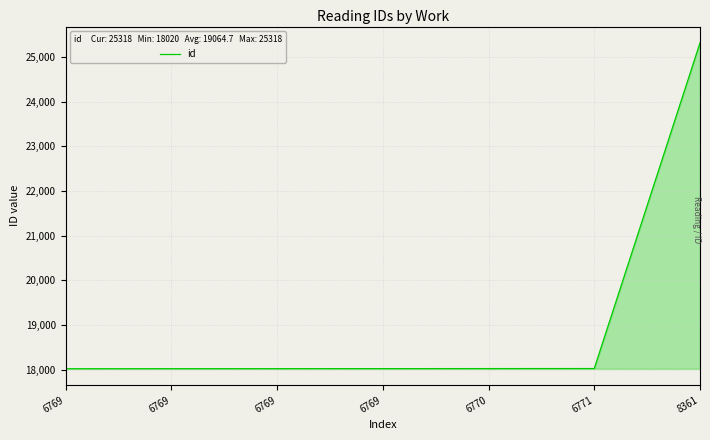

Is it true that the value at 6770 is 18024?

True